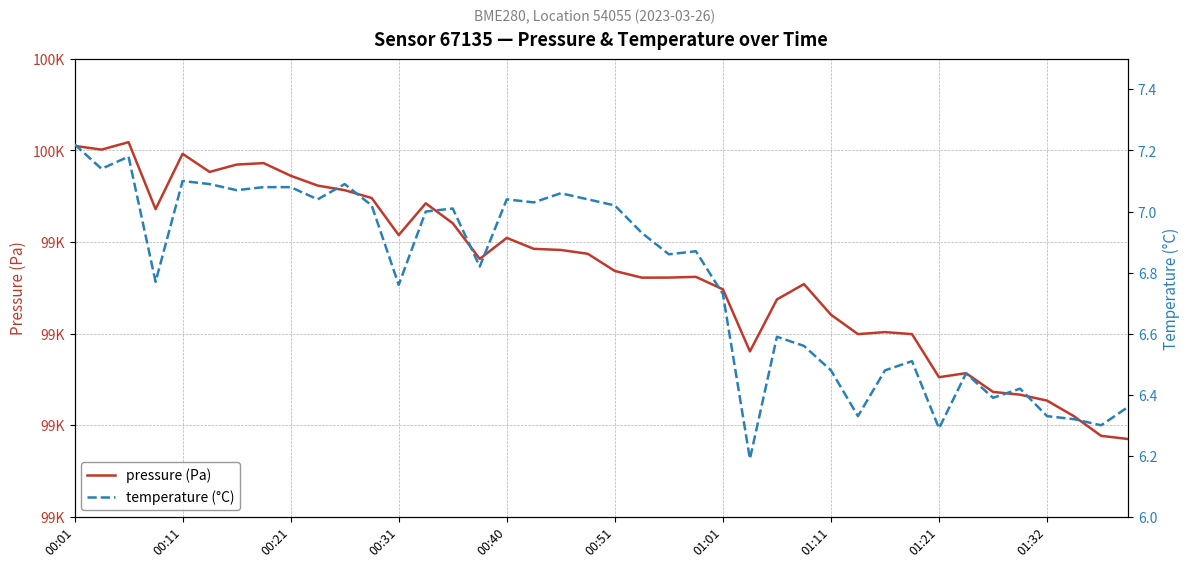

At which label is pressure (Pa) closest to 99347?

01:01